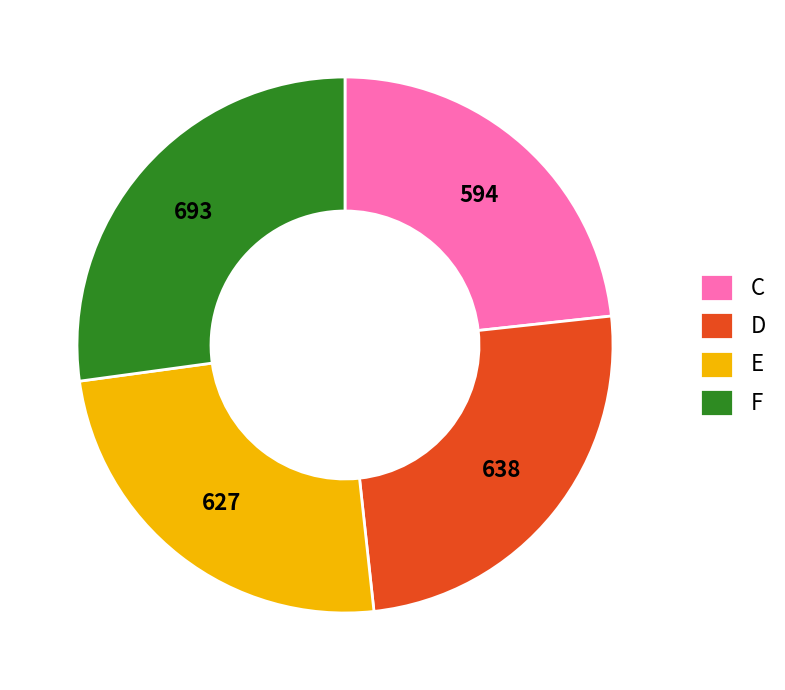

Is C the majority of the pie?

No